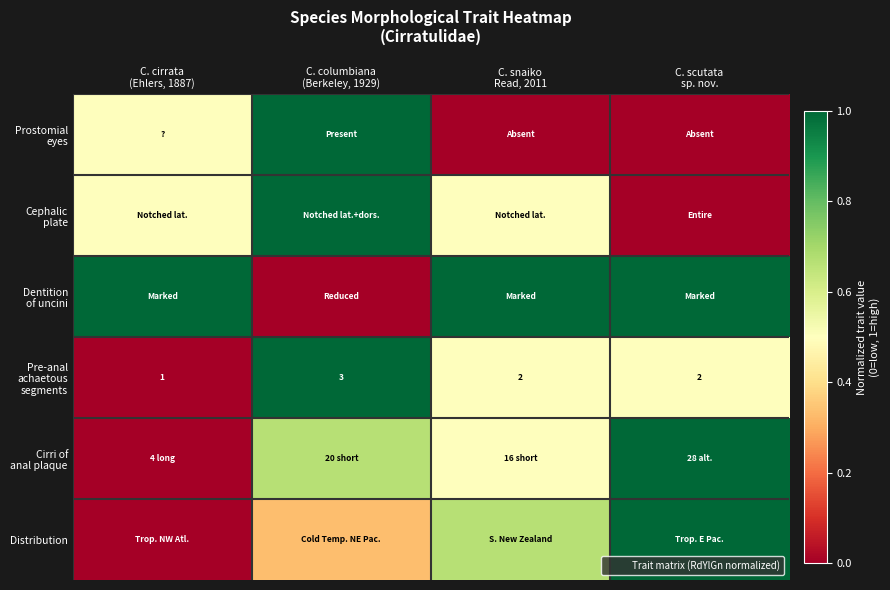

Which series has the largest range (max minus min)?

Prostomial eyes